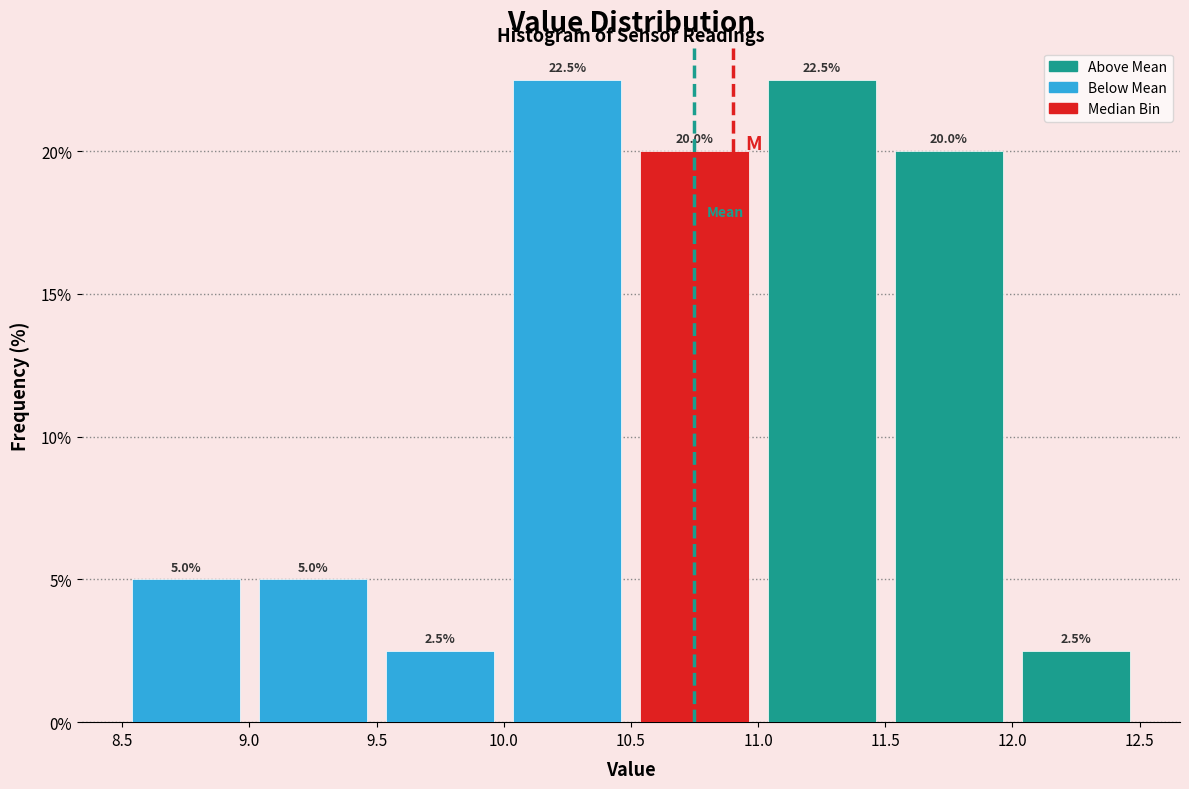

Reading left to right, list every bar in this chart as the range it spans on the x-axis followed by its height.

8.5 to 9.0: 5.0
9.0 to 9.5: 5.0
9.5 to 10.0: 2.5
10.0 to 10.5: 22.5
10.5 to 11.0: 20.0
11.0 to 11.5: 22.5
11.5 to 12.0: 20.0
12.0 to 12.5: 2.5